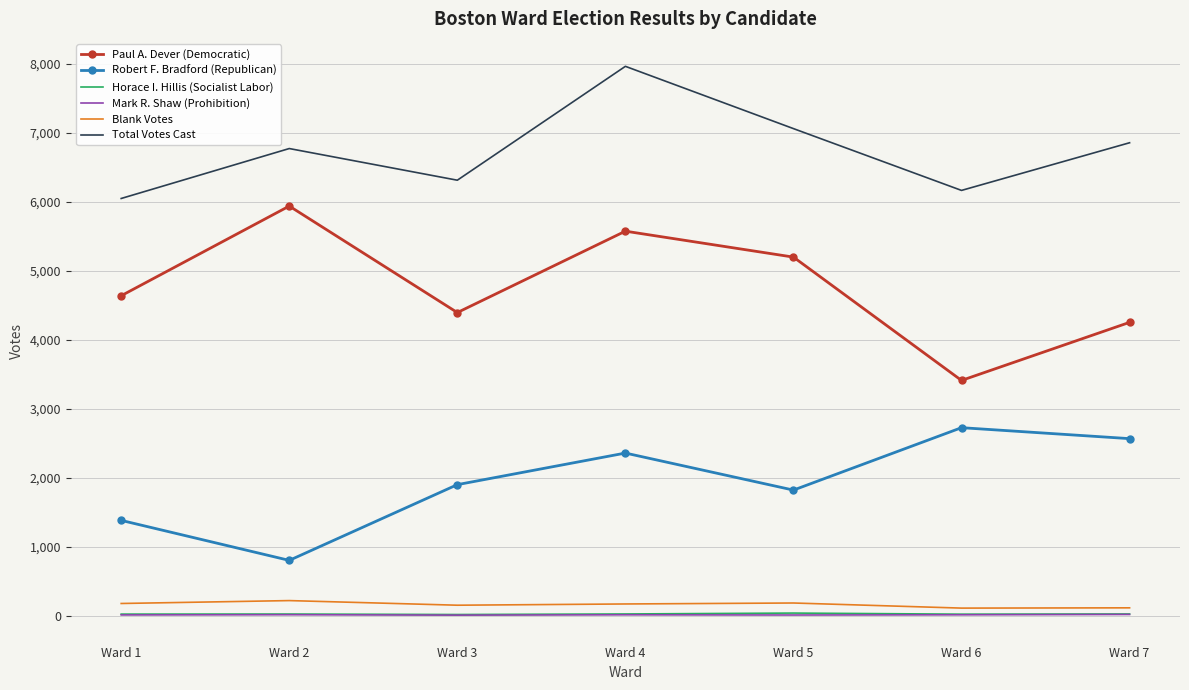

True or false: Blank Votes and Total Votes Cast cross at least once.

False